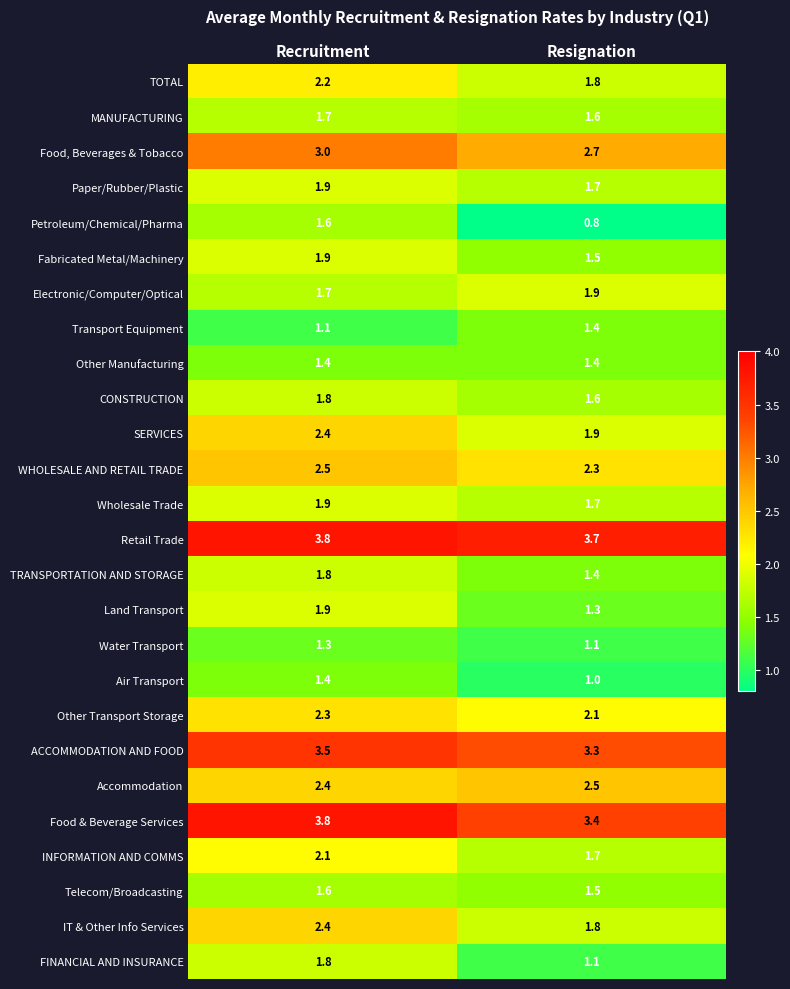

What is the approximate value of Retail Trade at Recruitment?

3.8